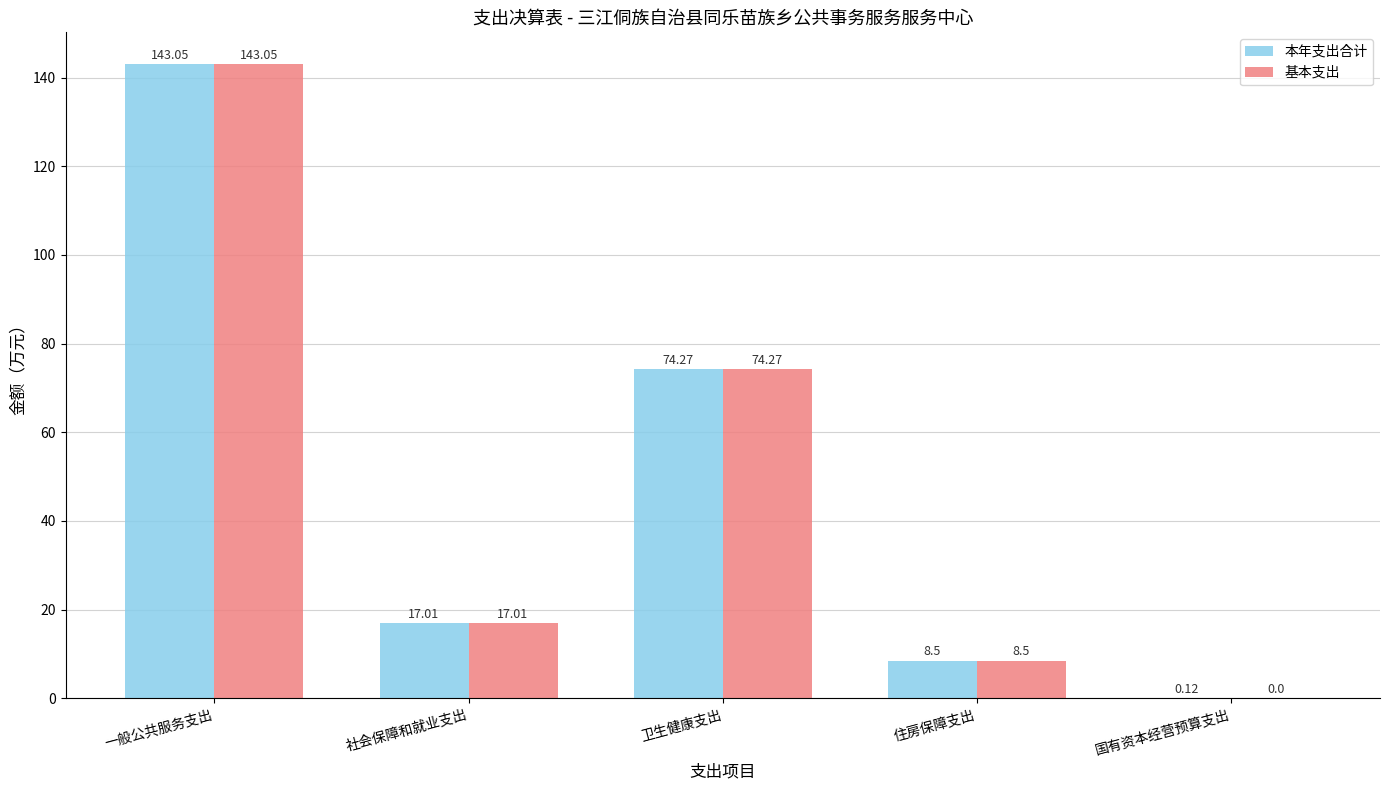

At which label is 基本支出 closest to 71?

卫生健康支出